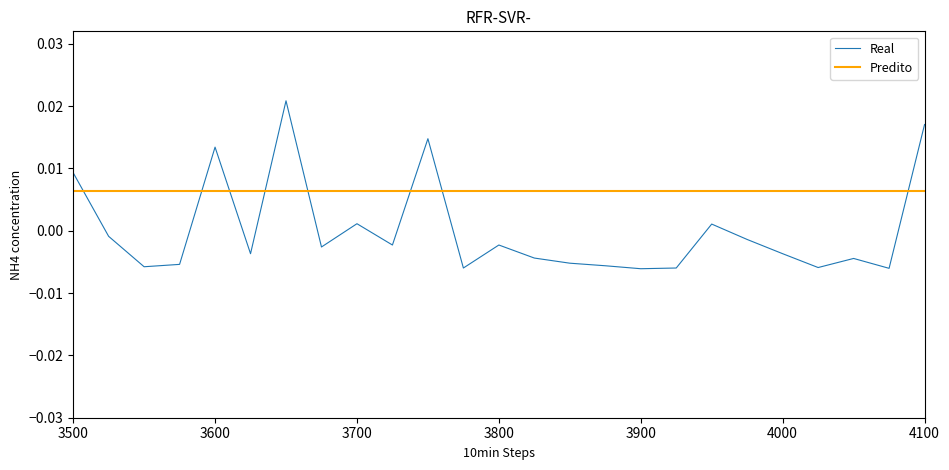

Which series has the largest total across all categories?

Predito